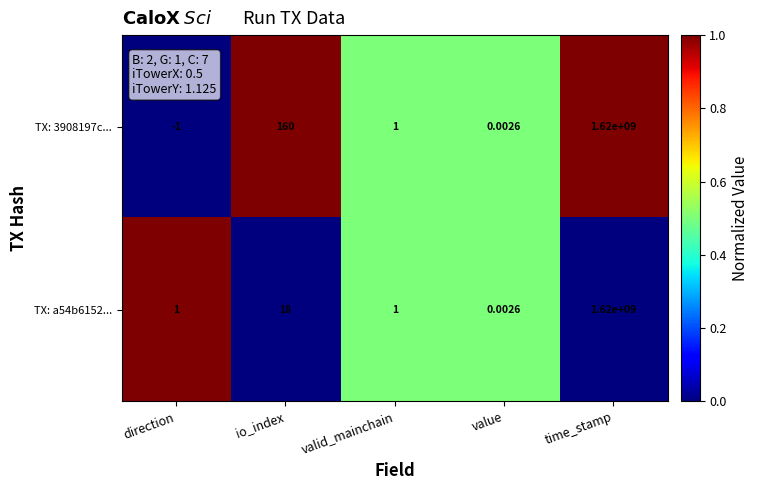

At which category is the sum across all series the highest?

time_stamp